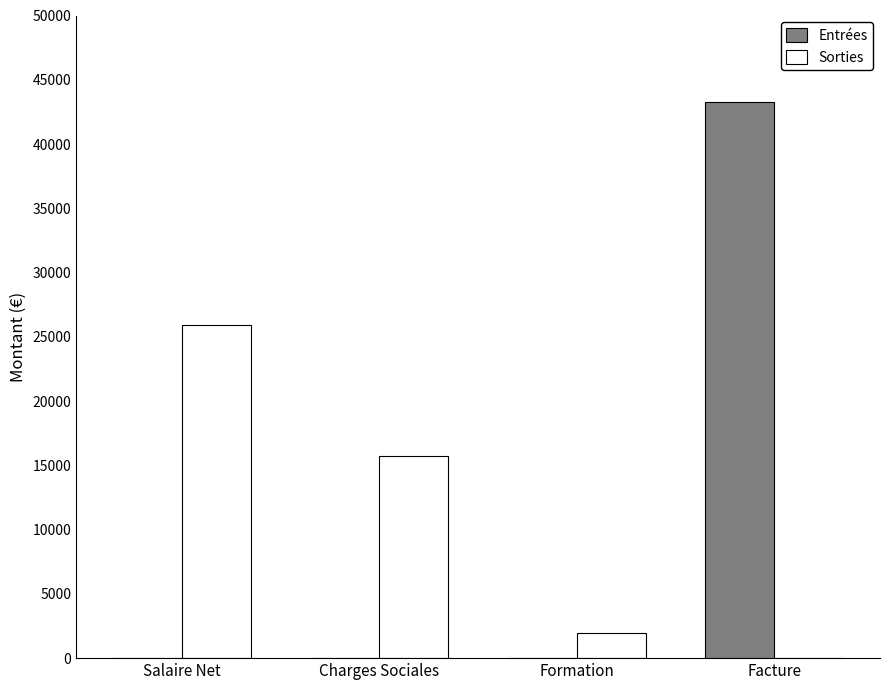

What is the sum of all Sorties values?

43625.7